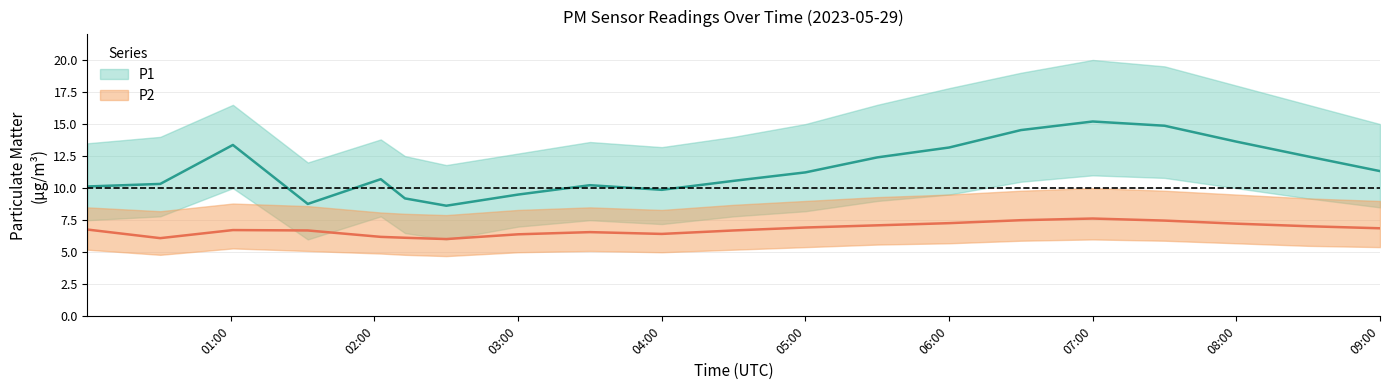

What is the value of the P1 point at the 9th from the left?

10.2